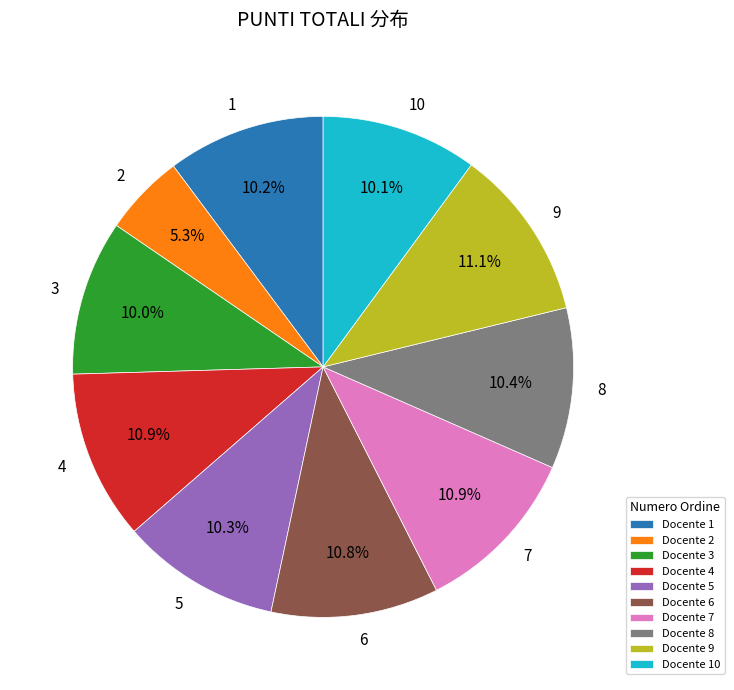

Is the sum of 1 and 4 greater than half?

No